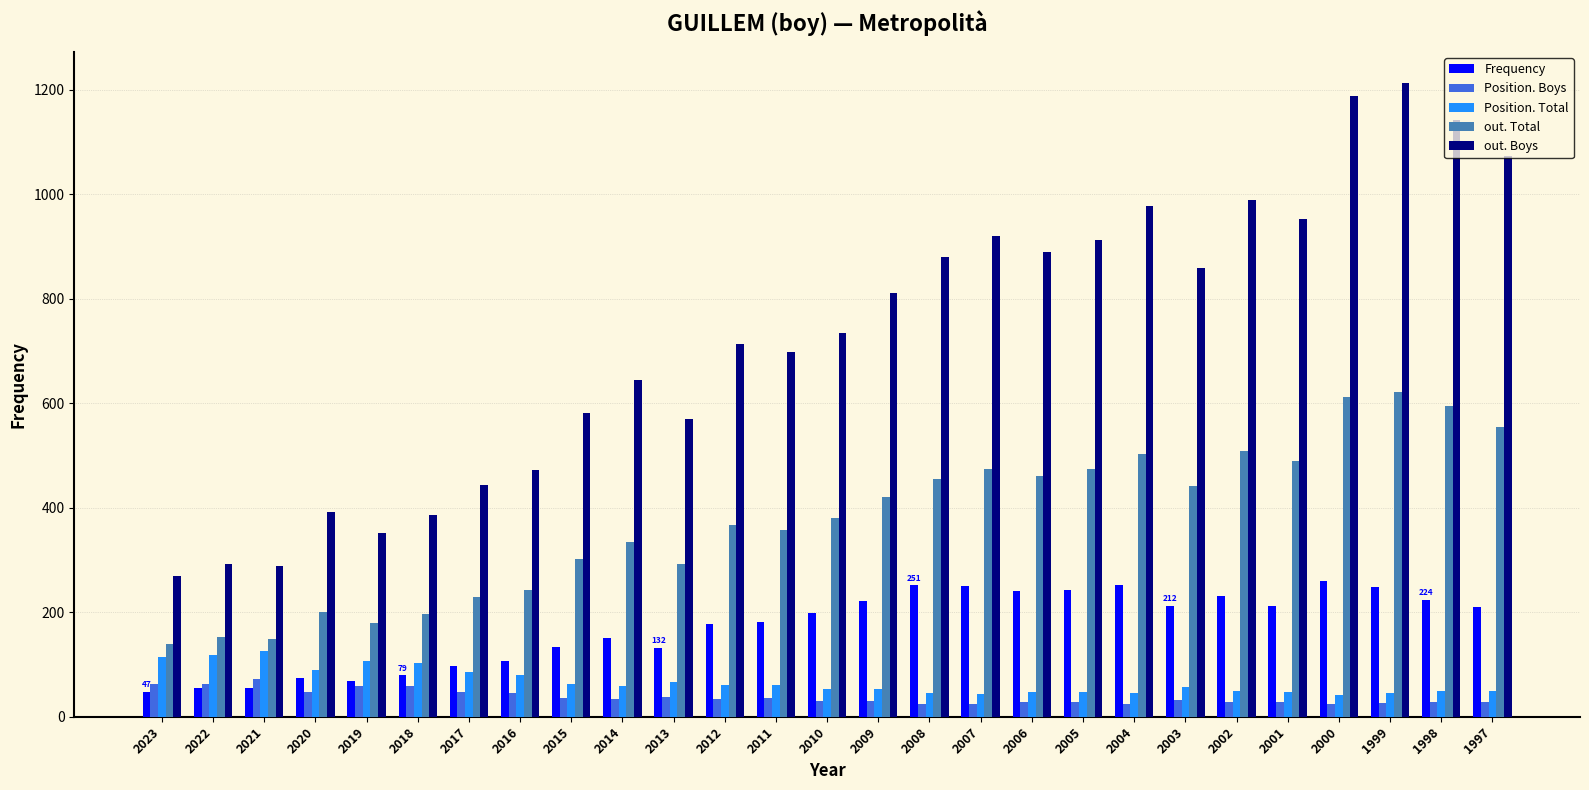

Which series has the largest total across all categories?

out. Boys